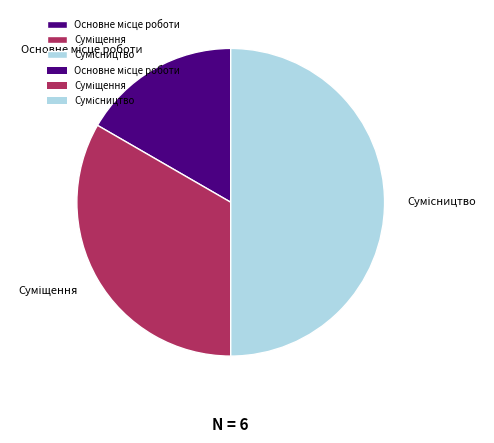

What is the change in value from Основне місце роботи to Сумісництво?

+2